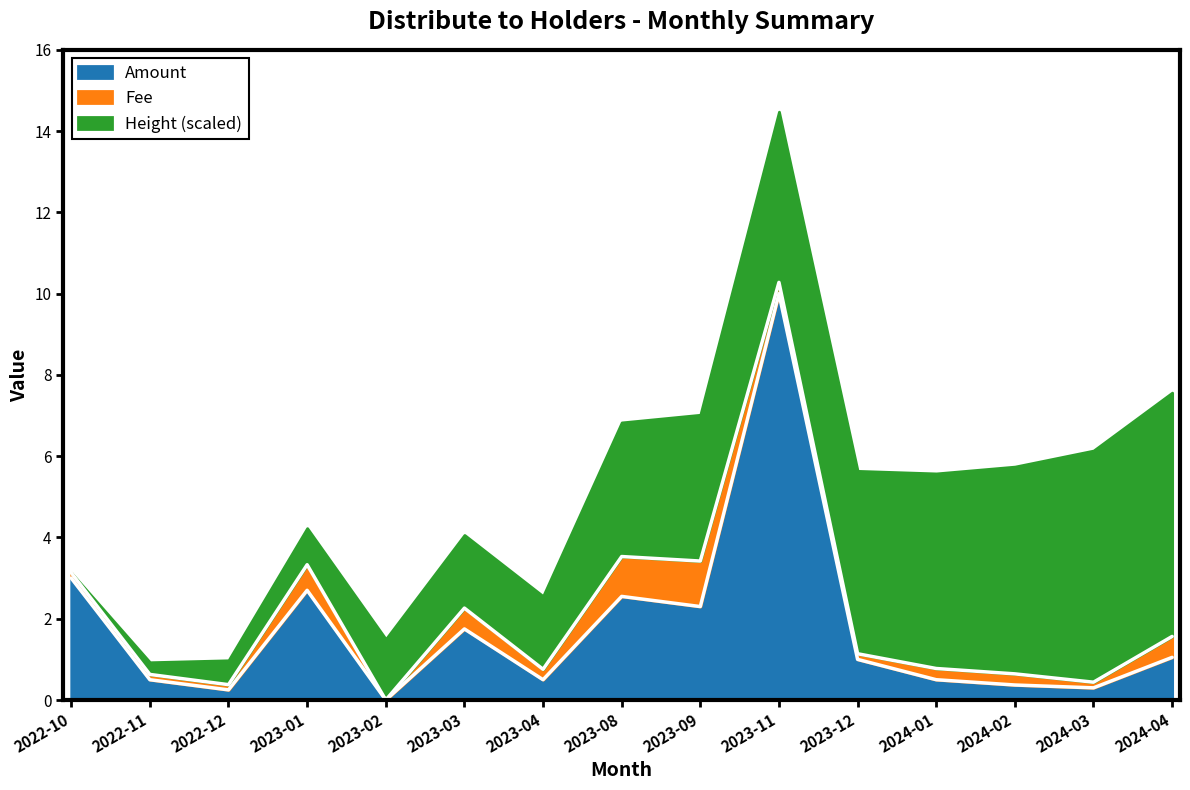

List the series in order of their peak value, highest first.

Amount, Height_norm, Fee